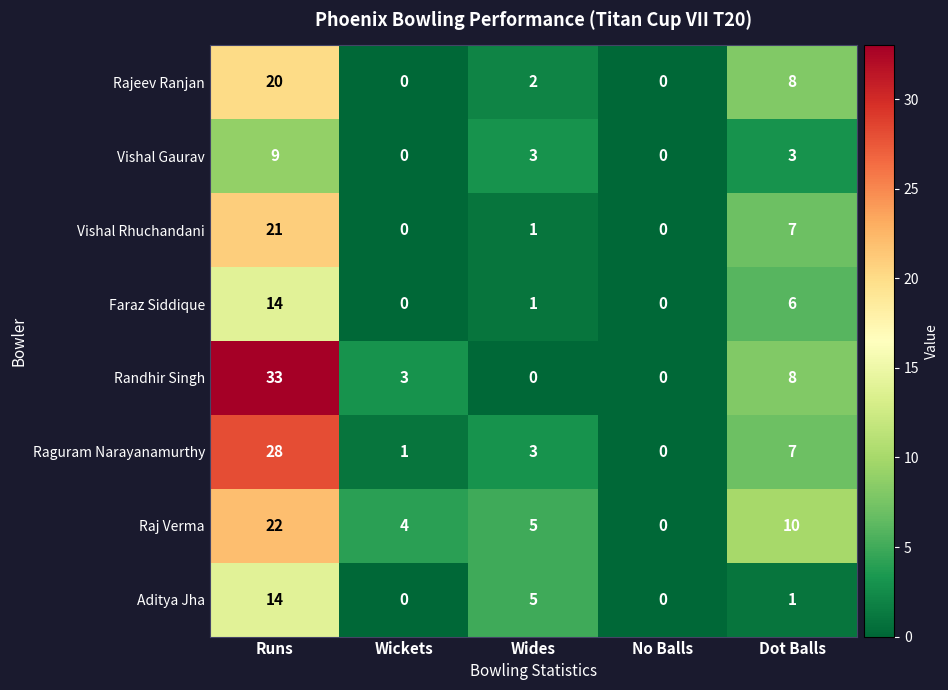

What is the average value of the Vishal Rhuchandani series?

6